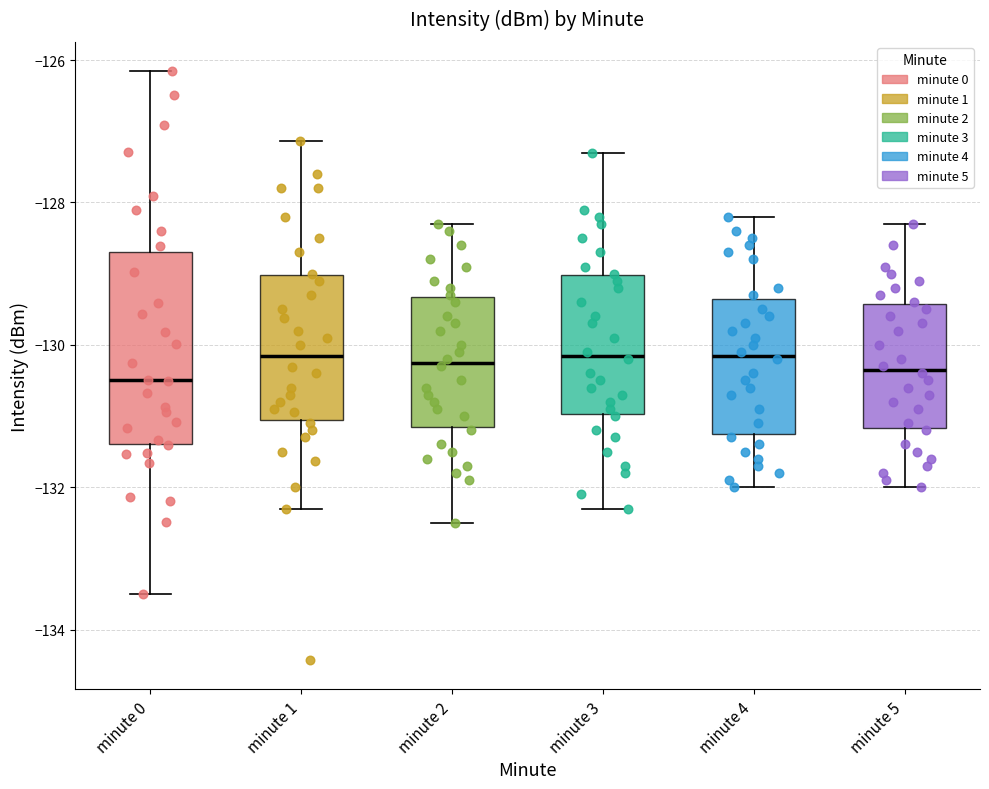

Reading left to right, transcribe this box plot: for each box, give where its median line is, the range the box spans, and where its two whiskers end, as read against the y-axis. The values are not printed on the chart, so give them approximately, as read against the axis.

minute 0: median -130.6, box -131.4 to -128.8, whiskers -133.6 to -126.2
minute 1: median -130.2, box -131.0 to -129.0, whiskers -132.4 to -127.2
minute 2: median -130.2, box -131.2 to -129.4, whiskers -132.4 to -128.2
minute 3: median -130.2, box -131.0 to -129.0, whiskers -132.2 to -127.2
minute 4: median -130.2, box -131.2 to -129.4, whiskers -132.0 to -128.2
minute 5: median -130.4, box -131.2 to -129.4, whiskers -132.0 to -128.2